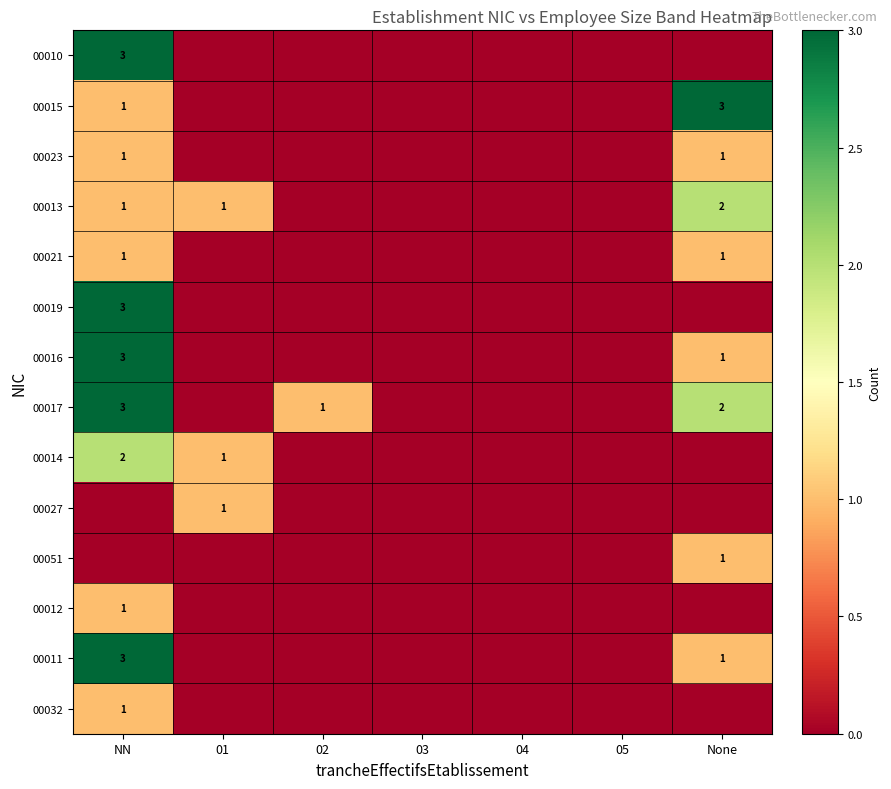

The value of 00013 at 01 is 1. True or false?

True